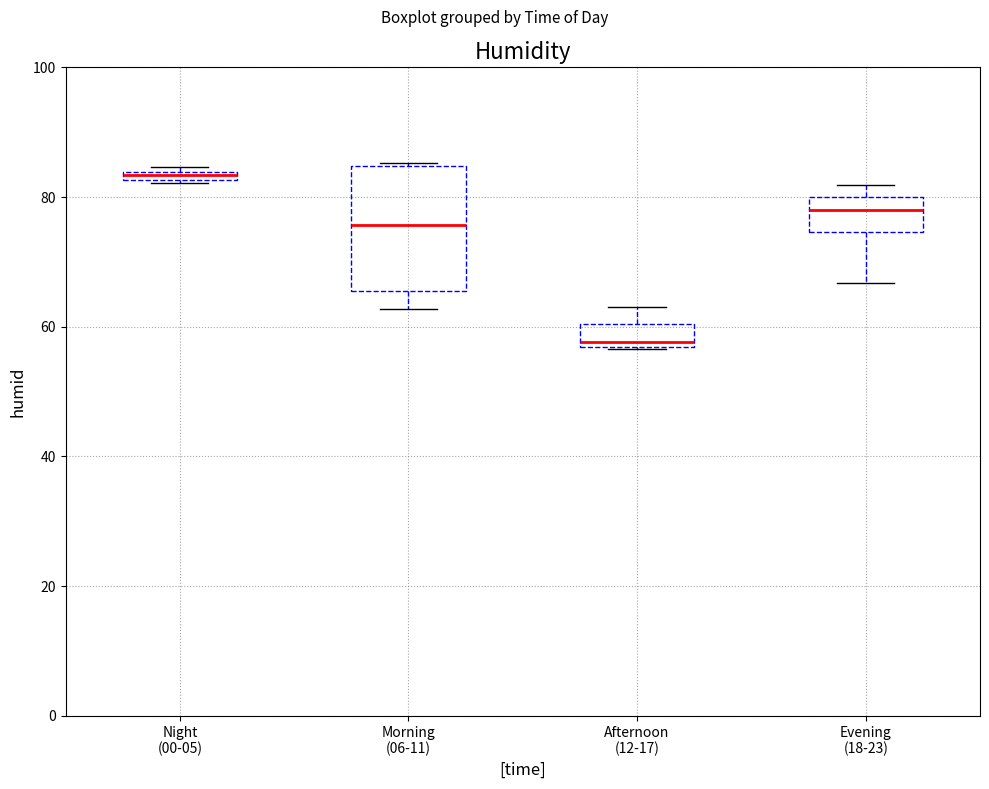

Comparing the boxes themselves (not the whiskers), which one is the tallest?

Morning (06-11)